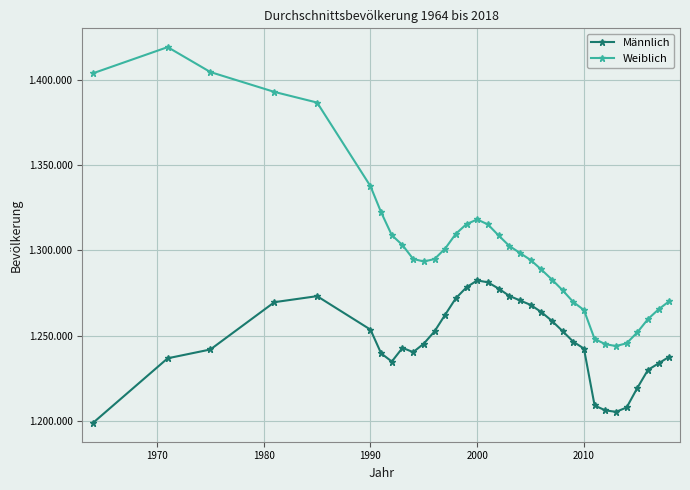

What is the value of the Weiblich point at the 34th from the left?

1270263